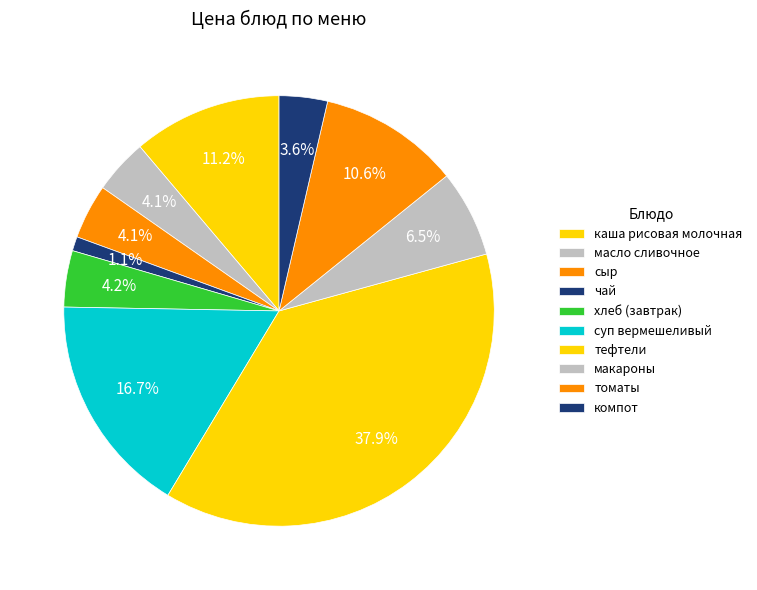

The томаты slice represents 11% of the pie. True or false?

True